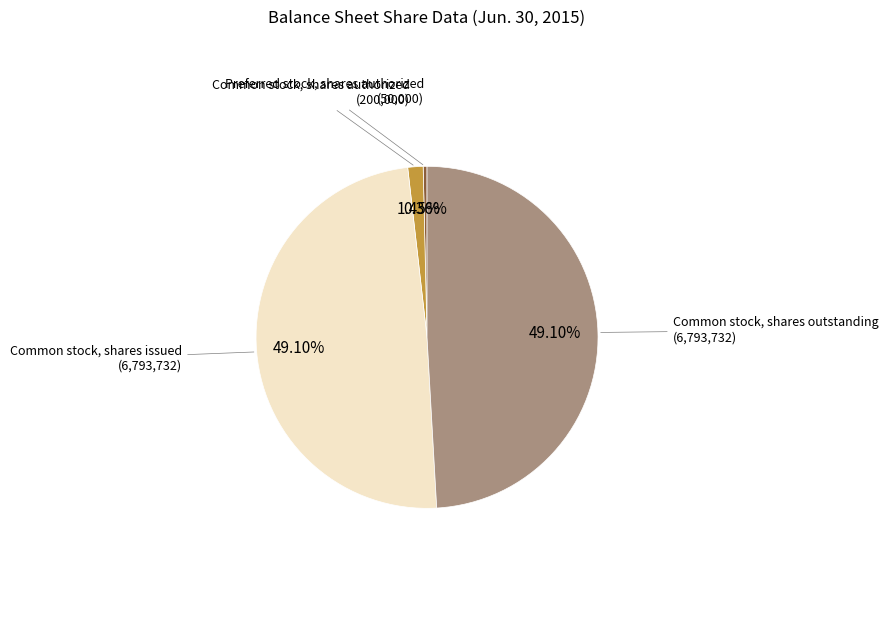

What portion of the pie excludes Common stock, shares issued?

50.9%